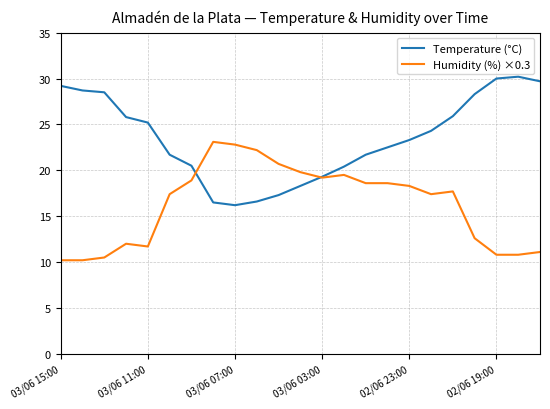

What is the smallest value displayed?

10.2